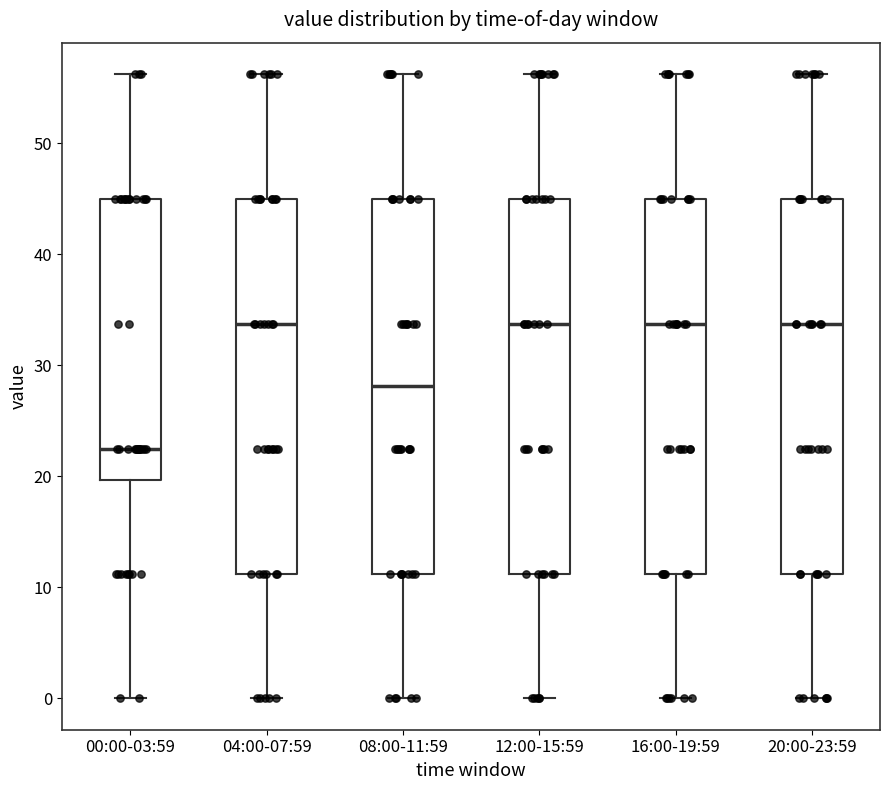

Where is the lower edge of the box for 00:00-03:59 on the y-axis? The values are not printed on the chart, so give them approximately, as read against the axis.

20